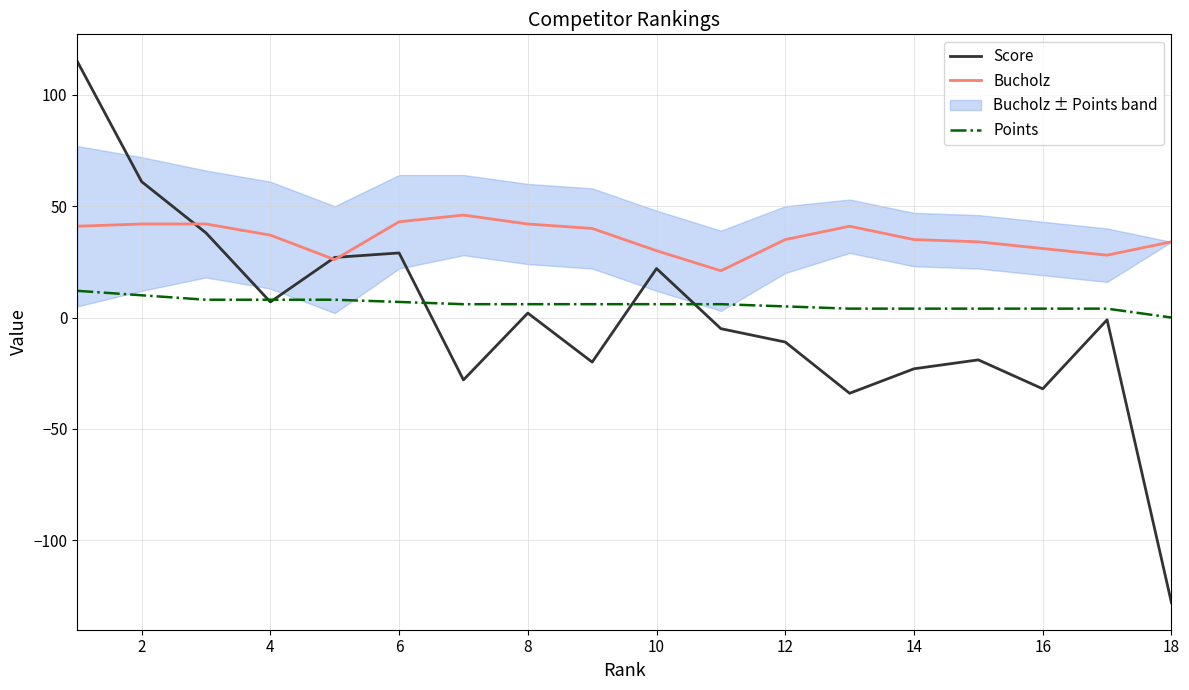

Which series has the widest spread of values?

Score